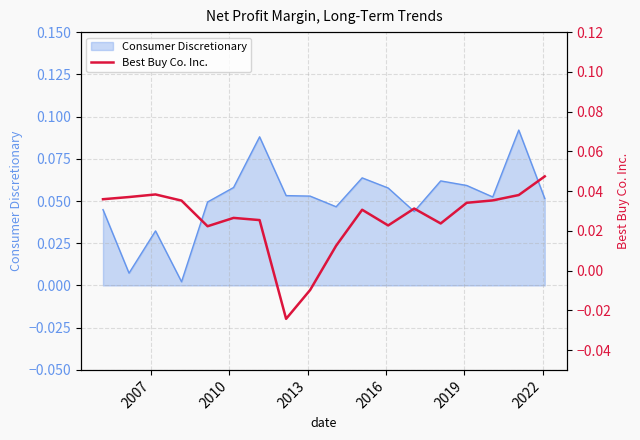

True or false: the data has more than 0 interior local peaks.

True